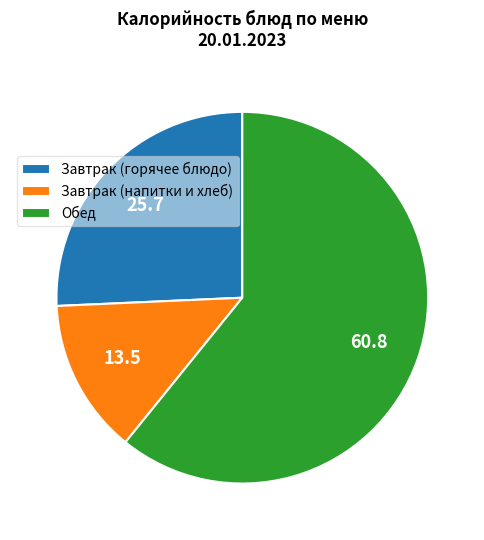

Does Обед account for over 50% of the chart?

Yes